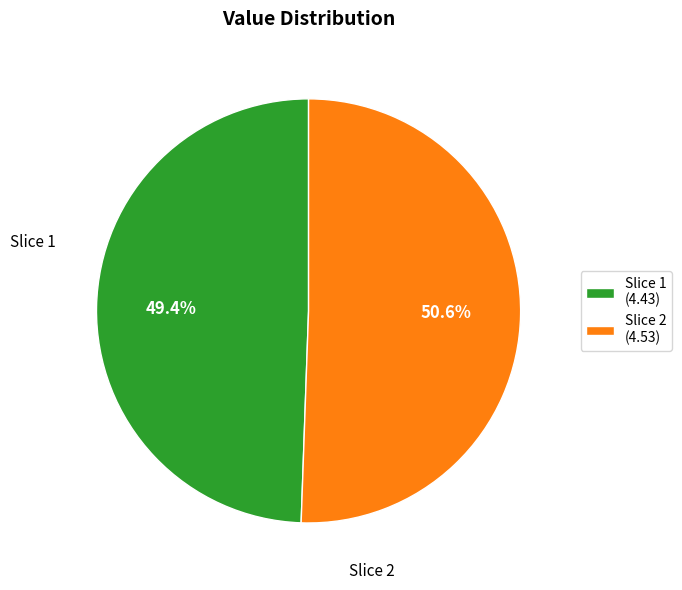

How many segments does this pie chart have?

2